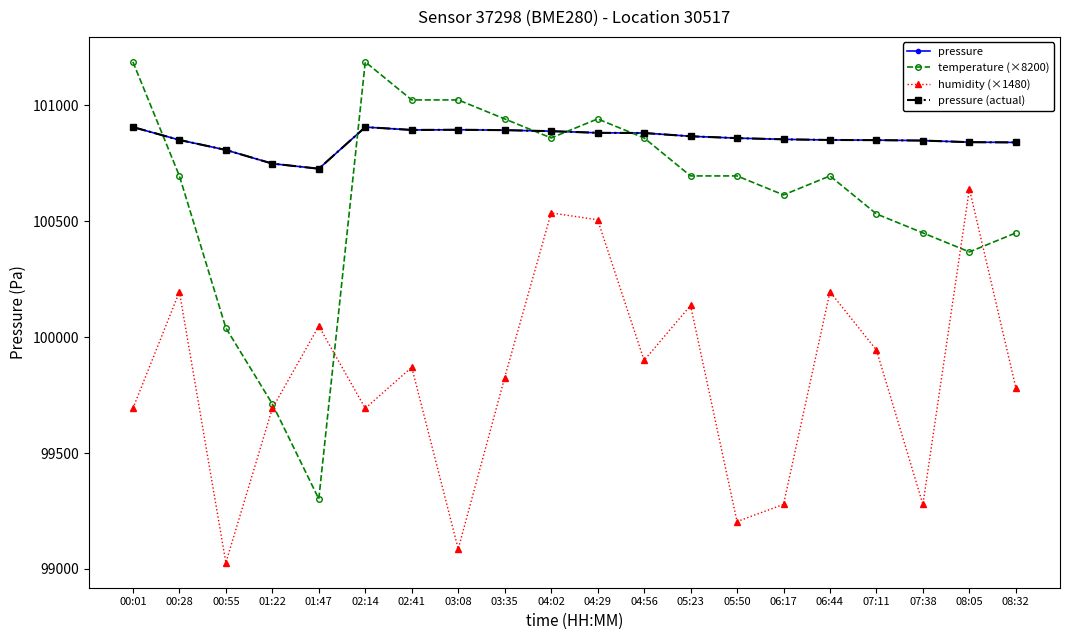

Reading left to right, transcribe all the data shown in this chart.

pressure: 100906.8	100851.2	100808.1	100749.1	100727.1	100906.8	100894.4	100895.3	100893.6	100889.1	100882.1	100881.2	100867.1	100859.2	100853.9	100851.2	100850.4	100848.6	100841.6	100840.7
temperature (×8200): 101188.0	100696.0	100040.0	99712.0	99302.0	101188.0	101024.0	101024.0	100942.0	100860.0	100942.0	100860.0	100696.0	100696.0	100614.0	100696.0	100532.0	100450.0	100368.0	100450.0
humidity (×1480): 99692.8	100196.0	99026.8	99692.8	100048.0	99692.8	99870.4	99086.0	99826.0	100536.4	100506.8	99900.0	100136.8	99204.4	99278.4	100196.0	99944.4	99278.4	100640.0	99781.6
pressure (actual): 100906.8	100851.2	100808.1	100749.1	100727.1	100906.8	100894.4	100895.3	100893.6	100889.1	100882.1	100881.2	100867.1	100859.2	100853.9	100851.2	100850.4	100848.6	100841.6	100840.7